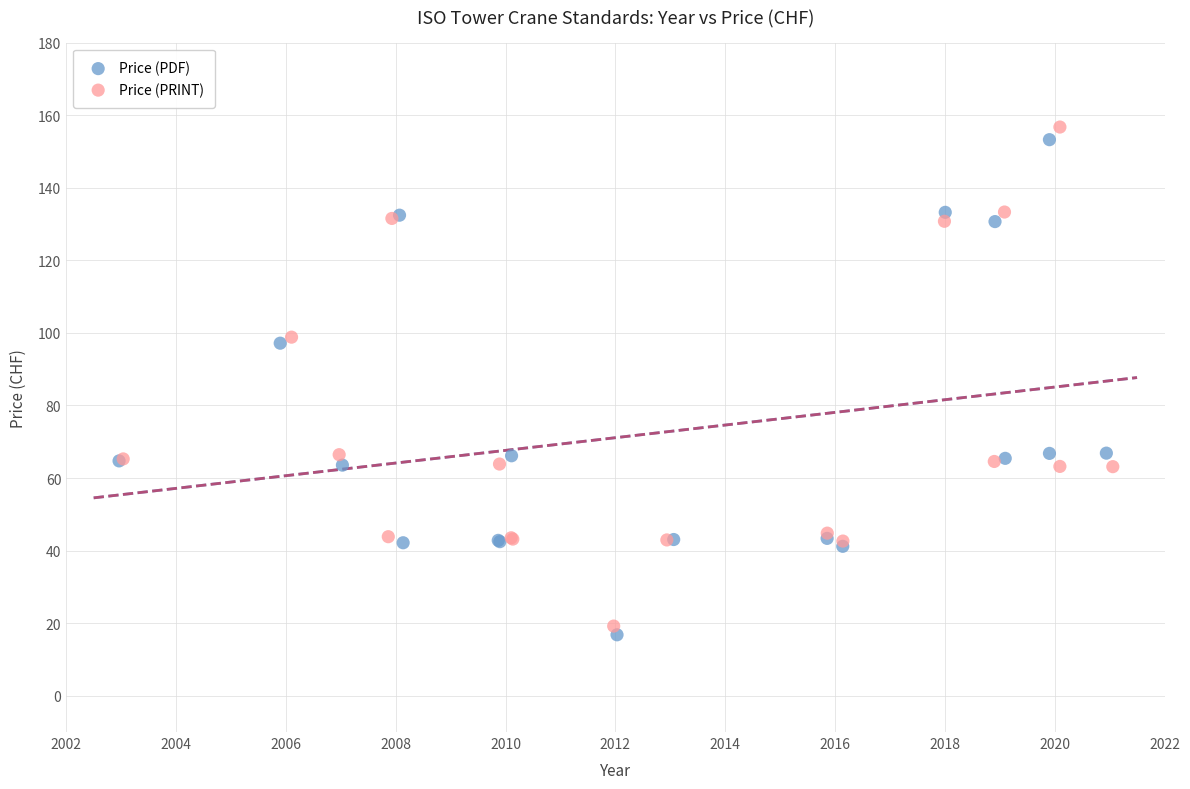

Which series has the widest spread of Y values?

Price (PRINT)